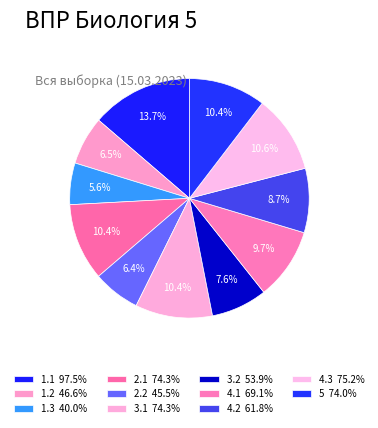

Is 1.3 the majority of the pie?

No